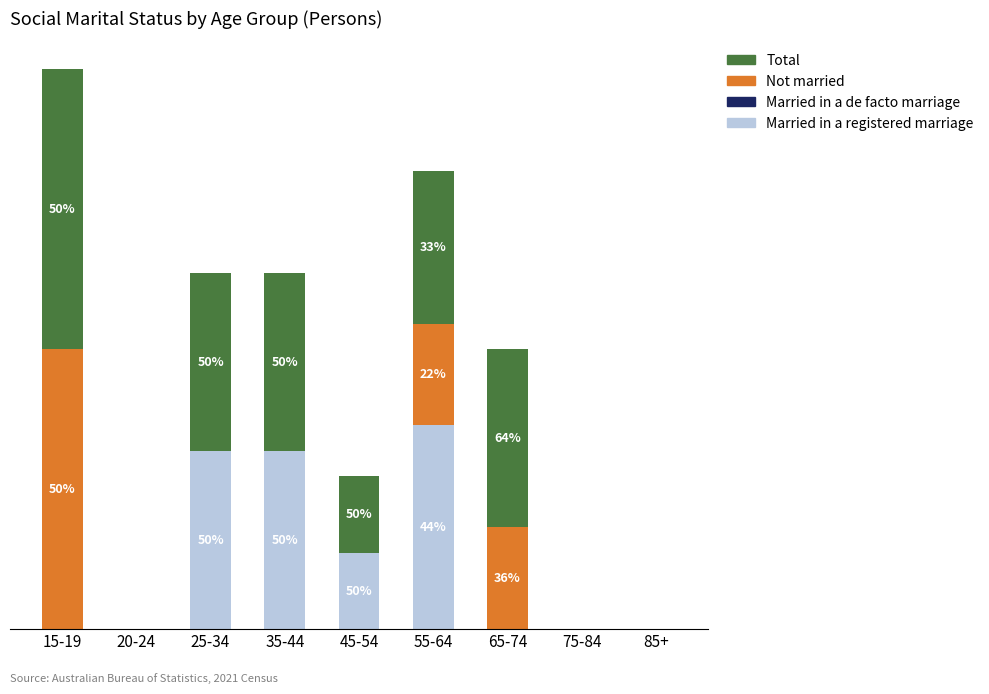

Rank the series by their maximum value, from lowest to highest.

Married in a de facto marriage, Married in a registered marriage, Not married, Total